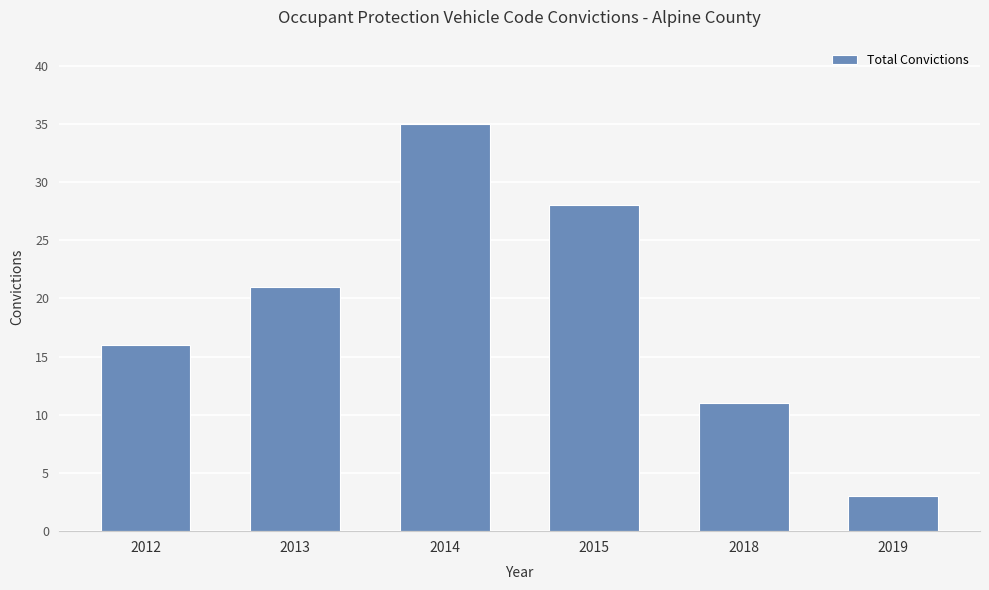

Which category has the lowest value across all series?

2019